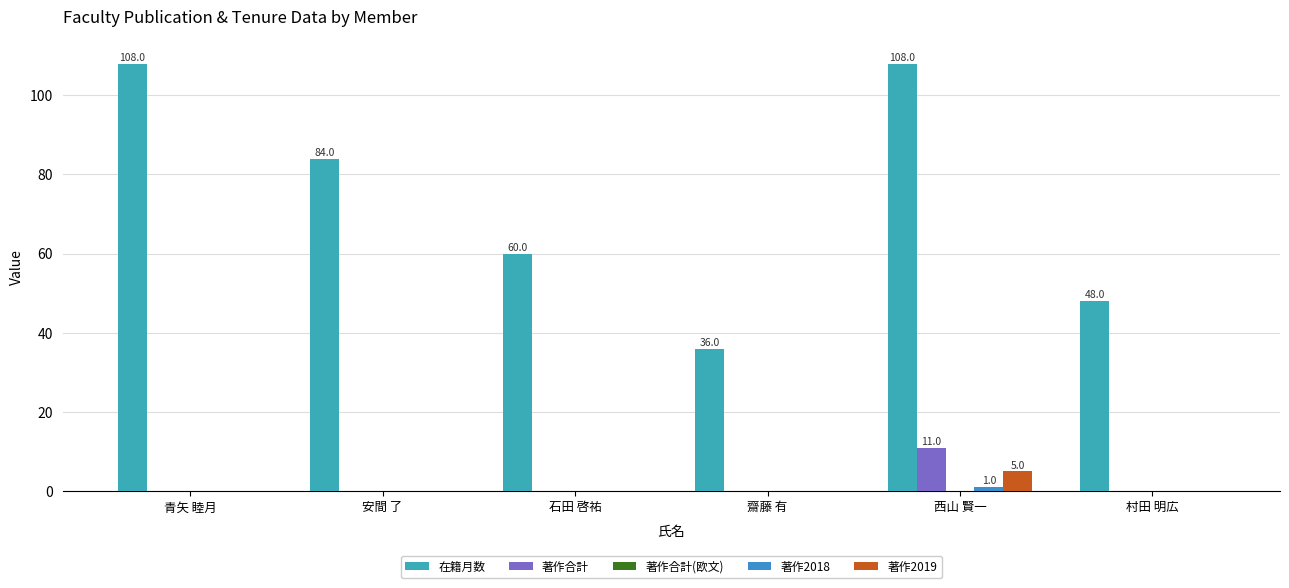

List the labels in order of 著作2018 value, largest first.

西山 賢一, 青矢 睦月, 安間 了, 石田 啓祐, 齋藤 有, 村田 明広